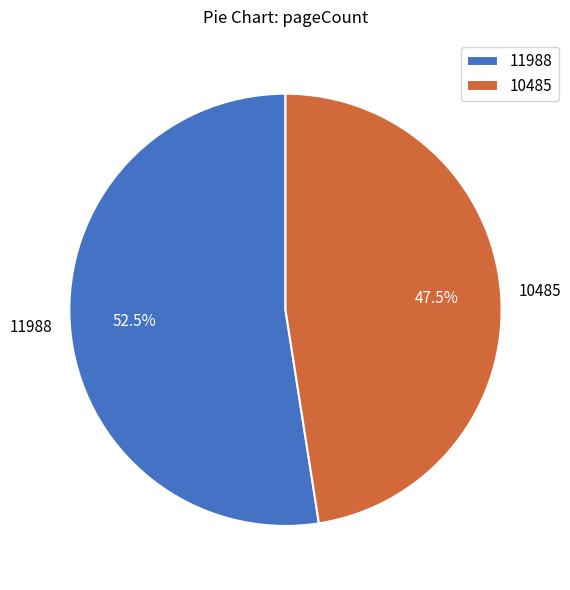

Between 10485 and 11988, which is larger?

11988